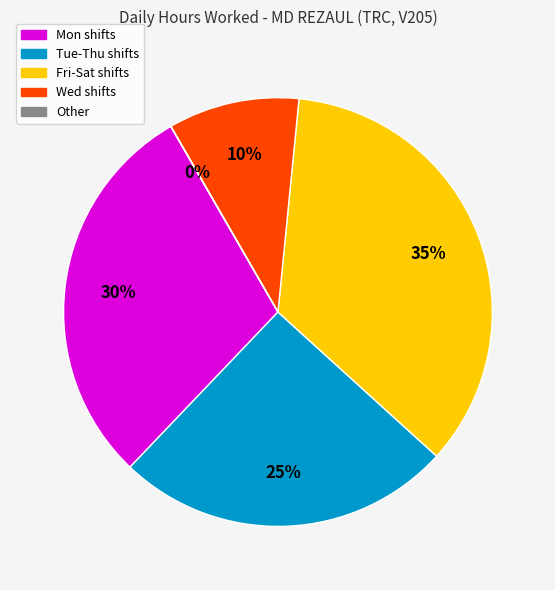

Does any single category account for the majority?

No